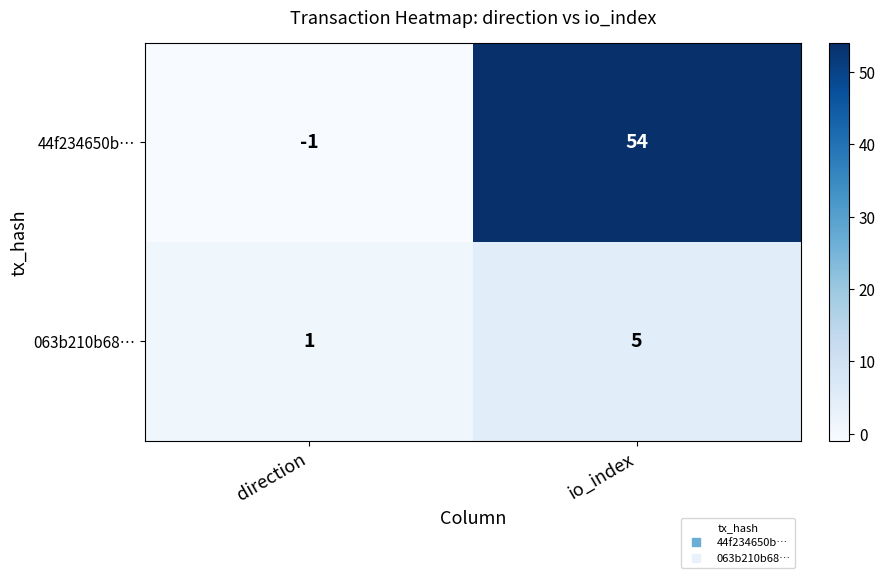

What is the maximum value for 44f234650b…?

54